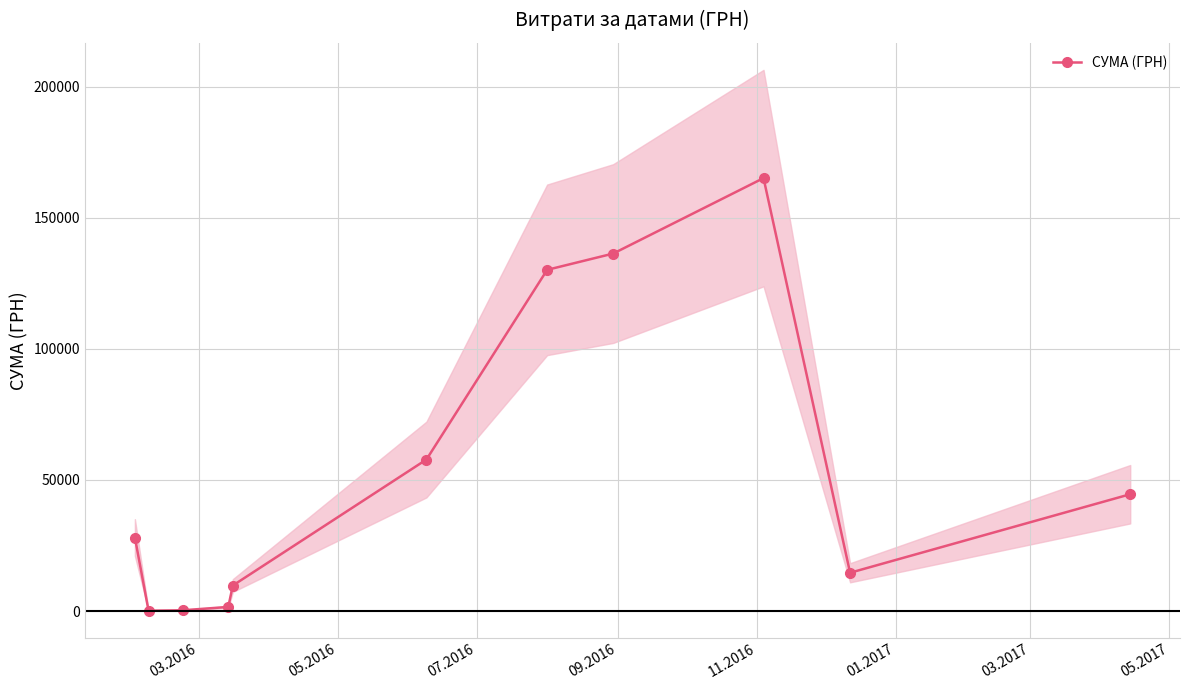

What is the value of the СУМА (ГРН) point at the 10th from the left?

14600.0